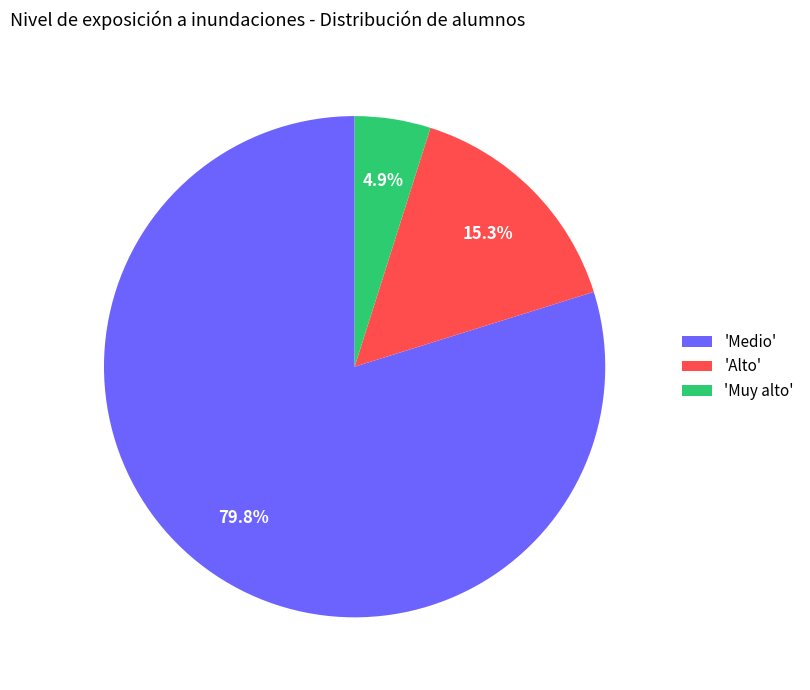

Is 'Medio' the majority of the pie?

Yes